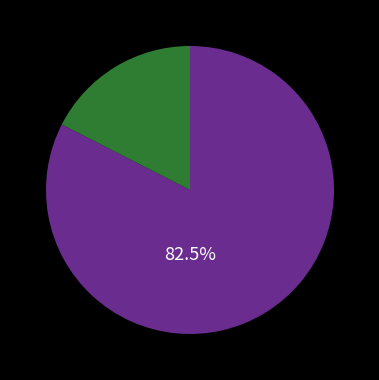

Count the number of slices in the pie.

2